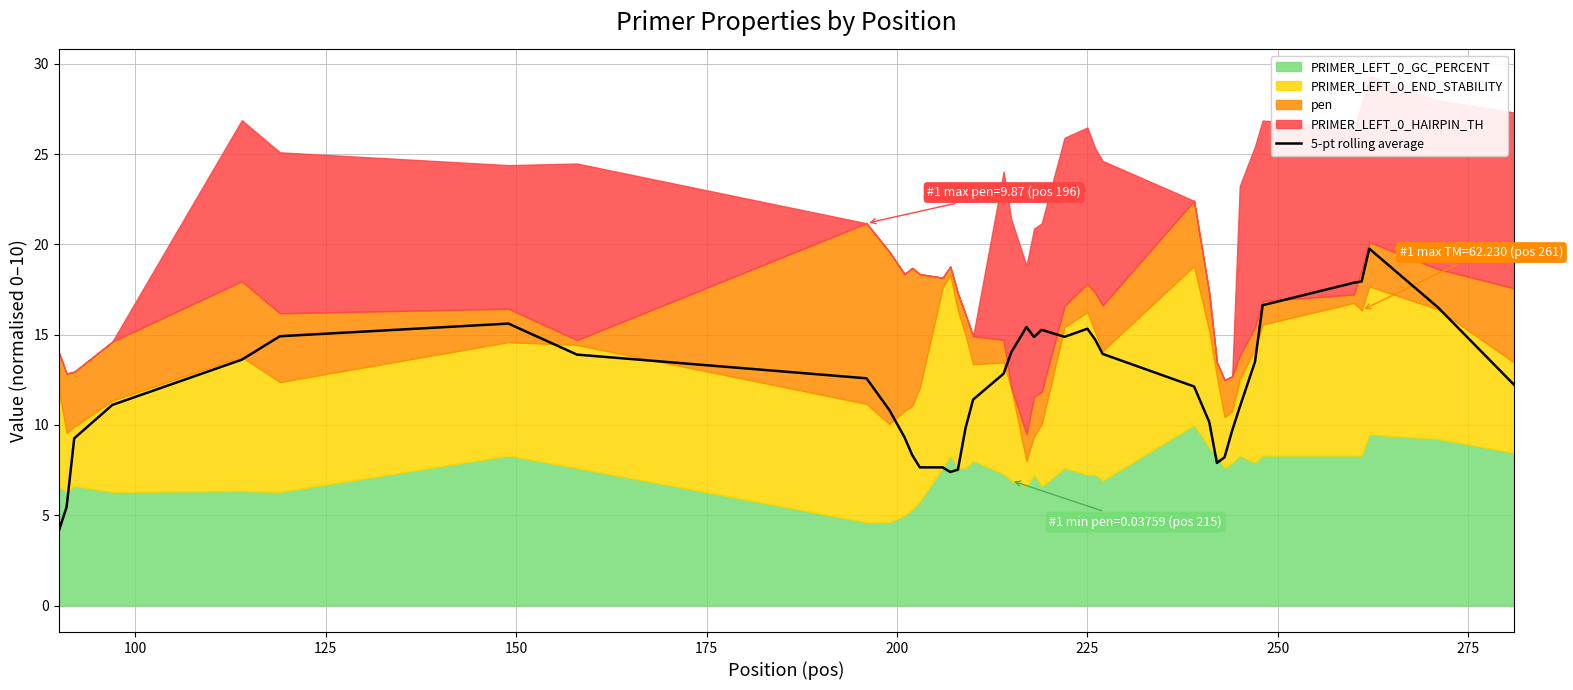

How many values are below 12?

18